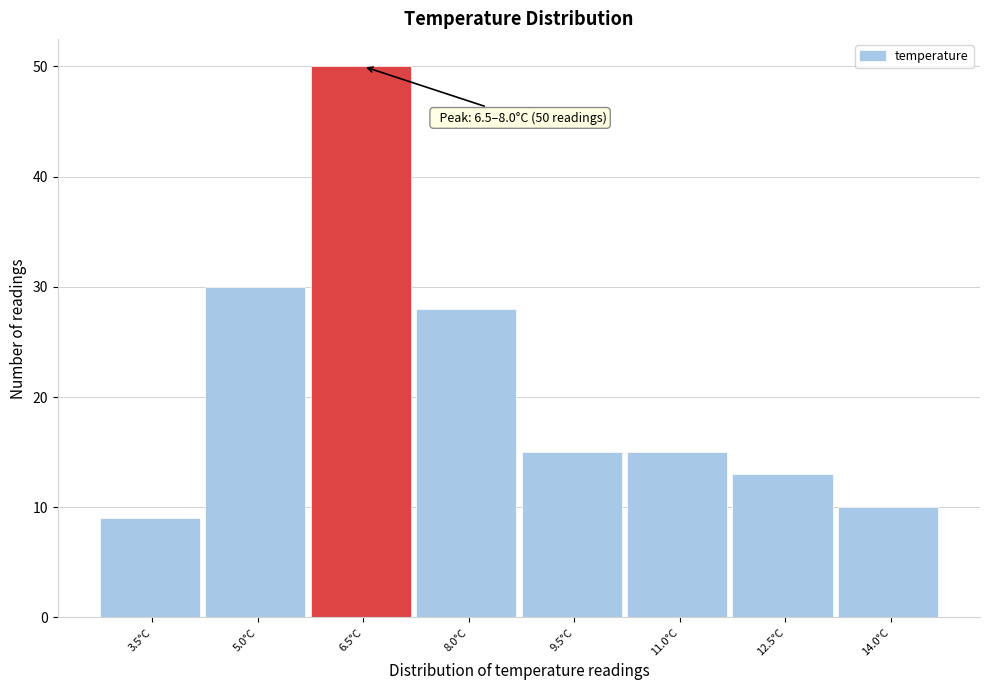

Reading left to right, what are all the values shown in this chart?

3.5°C=9	5.0°C=30	6.5°C=50	8.0°C=28	9.5°C=15	11.0°C=15	12.5°C=13	14.0°C=10